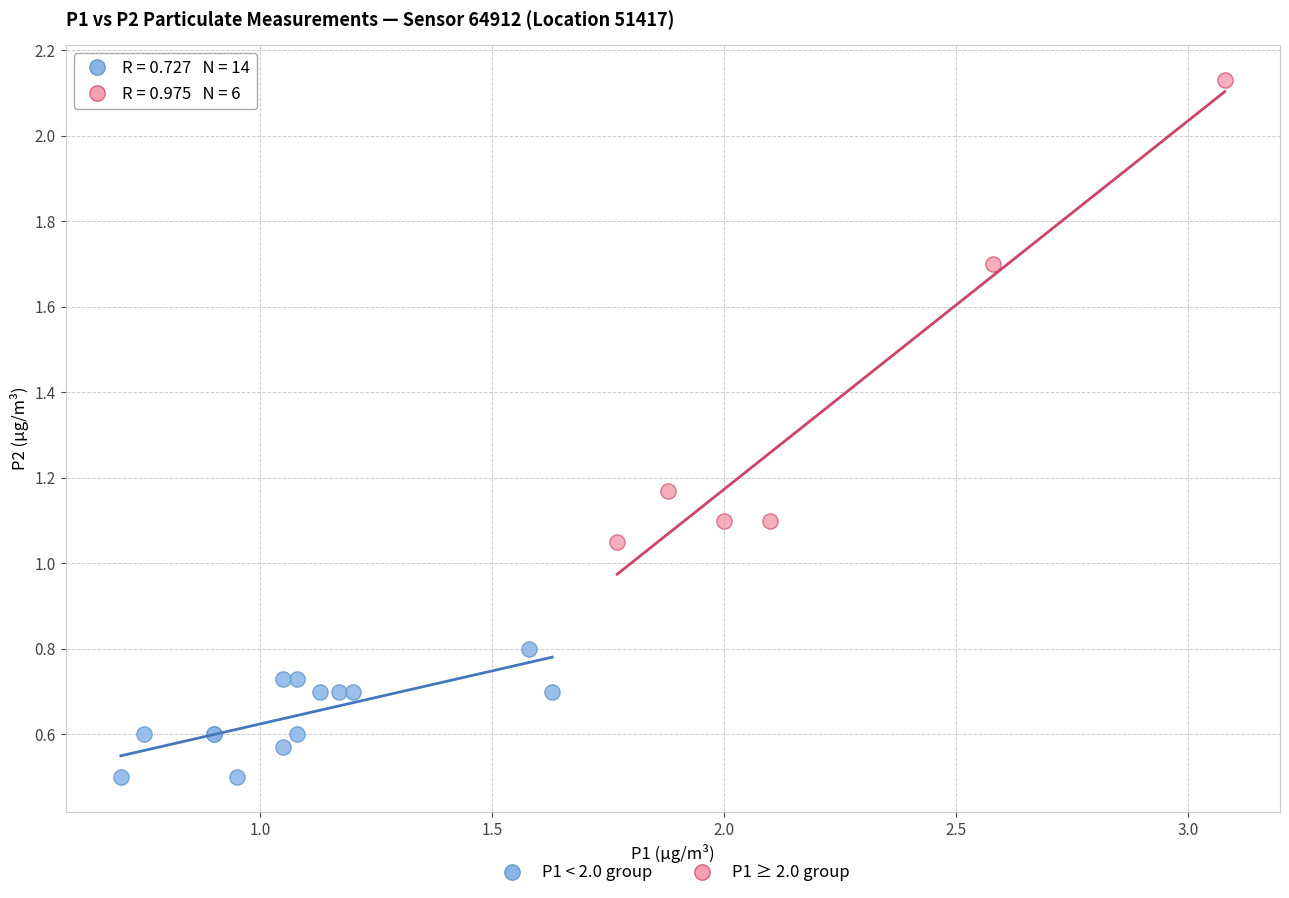

Which series reaches the minimum Y coordinate?

P1 < 2.0 group